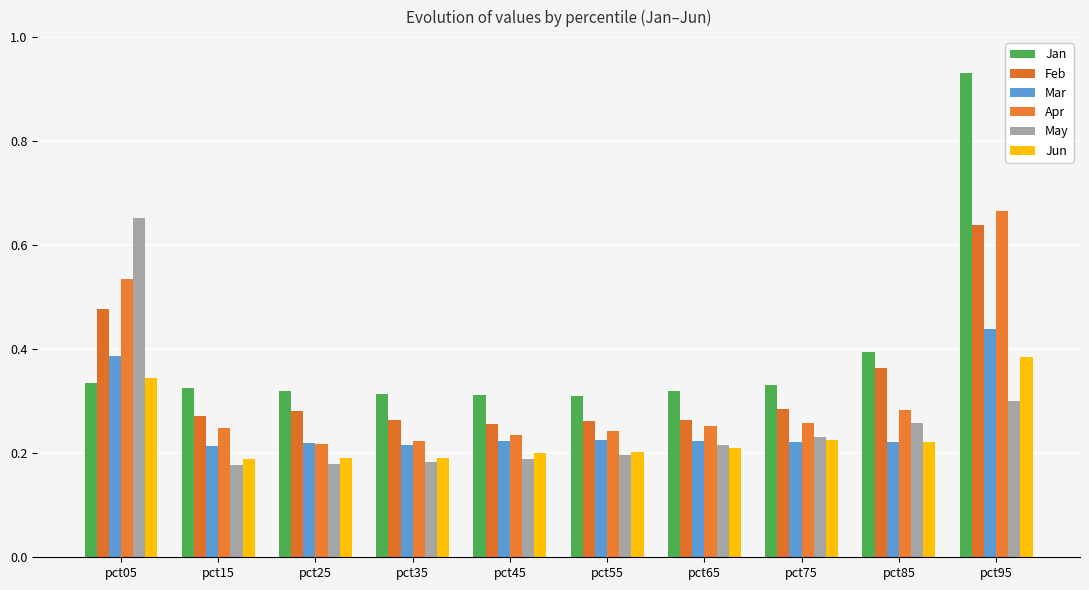

Reading left to right, transcribe all the data shown in this chart.

Jan: pct05=0.3	pct15=0.3	pct25=0.3	pct35=0.3	pct45=0.3	pct55=0.3	pct65=0.3	pct75=0.3	pct85=0.4	pct95=0.9
Feb: pct05=0.5	pct15=0.3	pct25=0.3	pct35=0.3	pct45=0.3	pct55=0.3	pct65=0.3	pct75=0.3	pct85=0.4	pct95=0.6
Mar: pct05=0.4	pct15=0.2	pct25=0.2	pct35=0.2	pct45=0.2	pct55=0.2	pct65=0.2	pct75=0.2	pct85=0.2	pct95=0.4
Apr: pct05=0.5	pct15=0.2	pct25=0.2	pct35=0.2	pct45=0.2	pct55=0.2	pct65=0.3	pct75=0.3	pct85=0.3	pct95=0.7
May: pct05=0.7	pct15=0.2	pct25=0.2	pct35=0.2	pct45=0.2	pct55=0.2	pct65=0.2	pct75=0.2	pct85=0.3	pct95=0.3
Jun: pct05=0.3	pct15=0.2	pct25=0.2	pct35=0.2	pct45=0.2	pct55=0.2	pct65=0.2	pct75=0.2	pct85=0.2	pct95=0.4